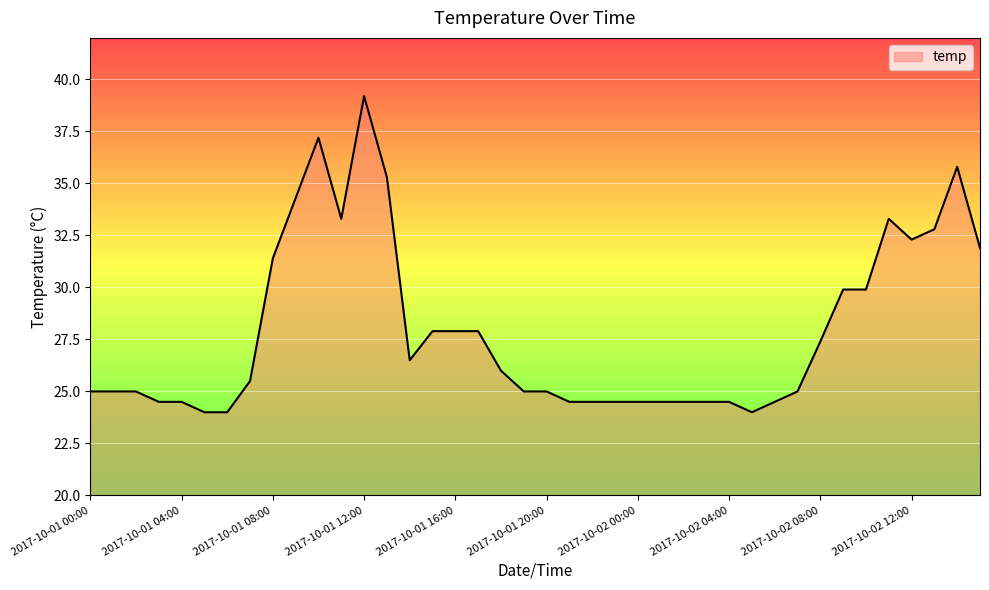

What is the difference between the maximum and minimum values?

15.2